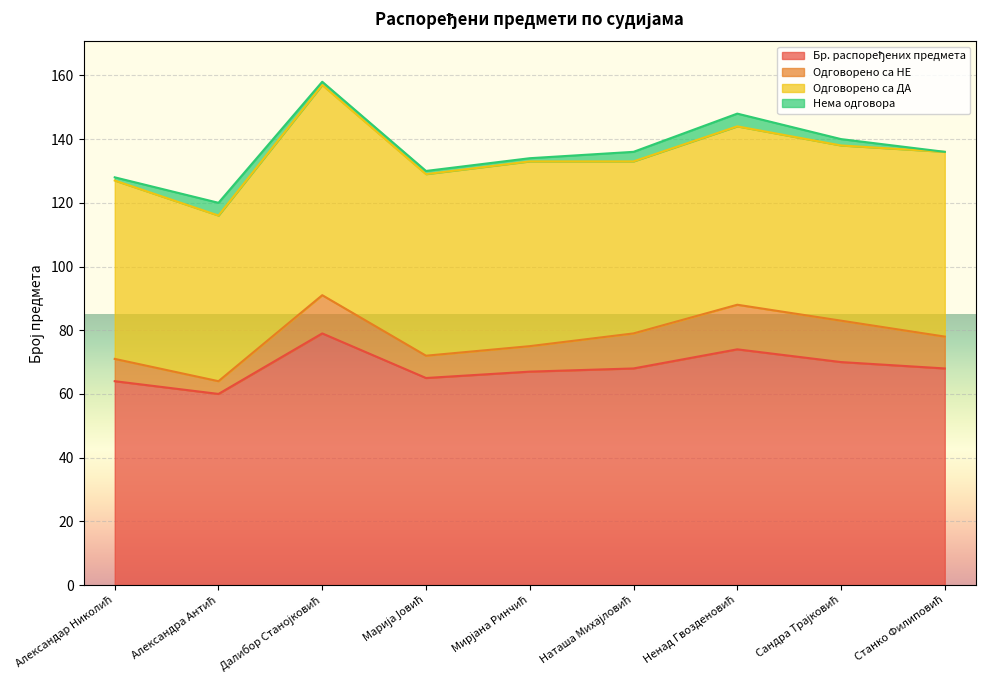

Reading right to left, what are all the values shown in this chart?

Бр. распоређених предмета: 68	70	74	68	67	65	79	60	64
Одговорено са НЕ: 10	13	14	11	8	7	12	4	7
Одговорено са ДА: 58	55	56	54	58	57	66	52	56
Нема одговора: 0	2	4	3	1	1	1	4	1